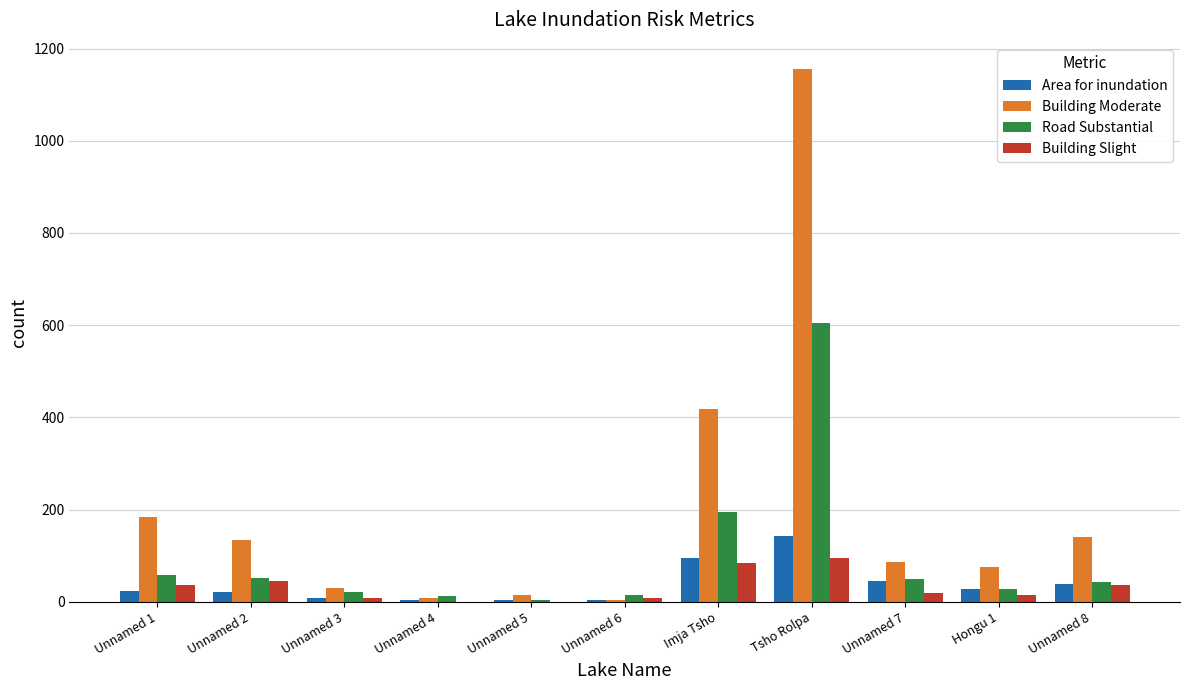

How many groups of bars are there?

11